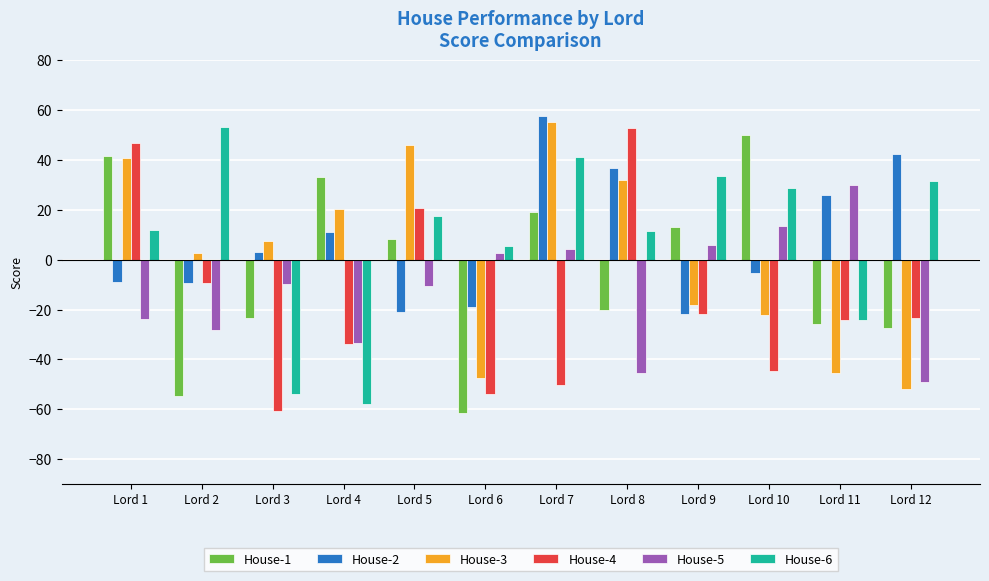

The House-3 series shows -22.1 at Lord 10. True or false?

True